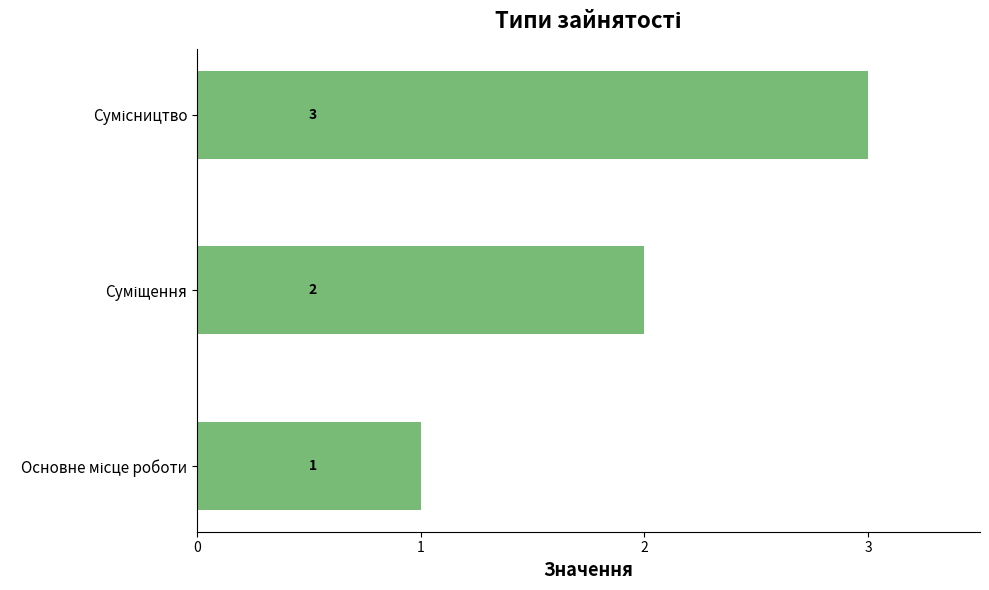

What is the sum of all values?

6